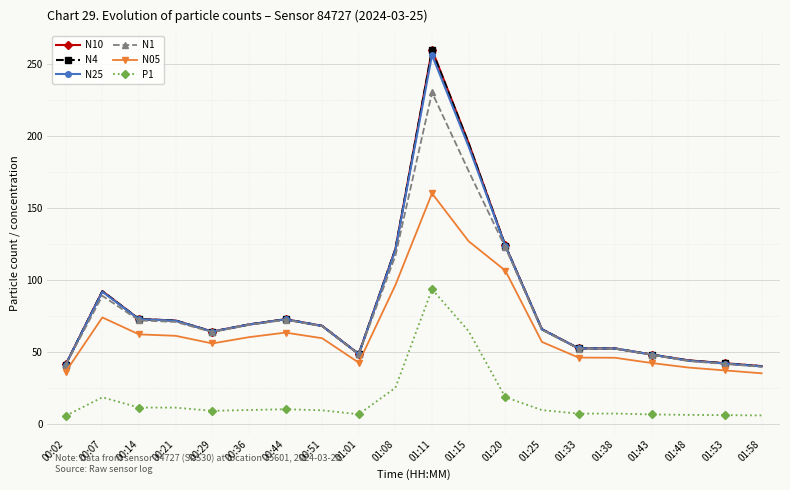

True or false: N25 has more than 1 points higher than both neighbors.

True